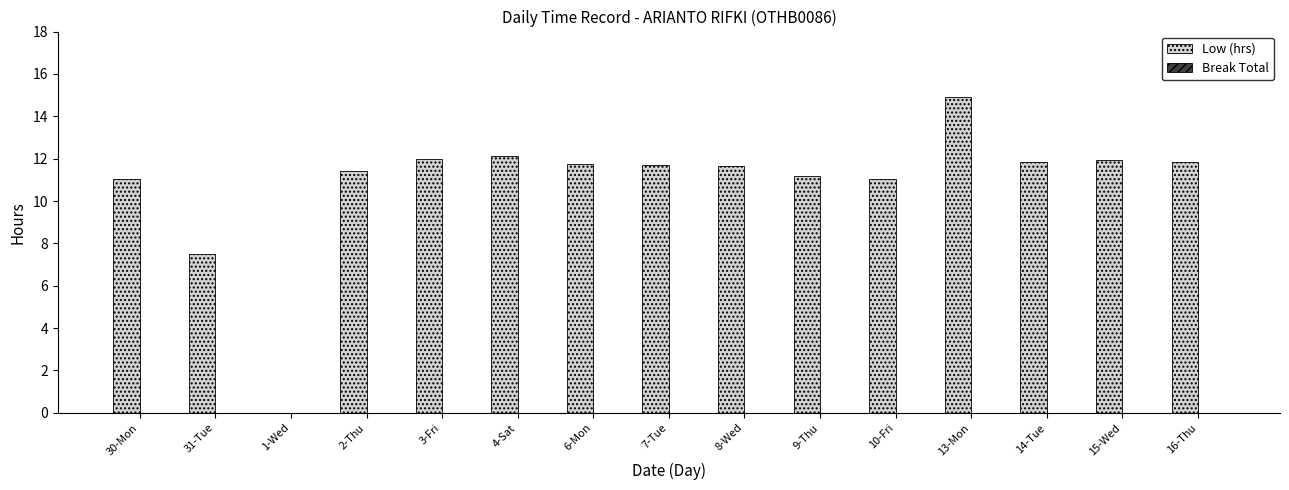

Which label corresponds to the largest value in the chart?

13-Mon